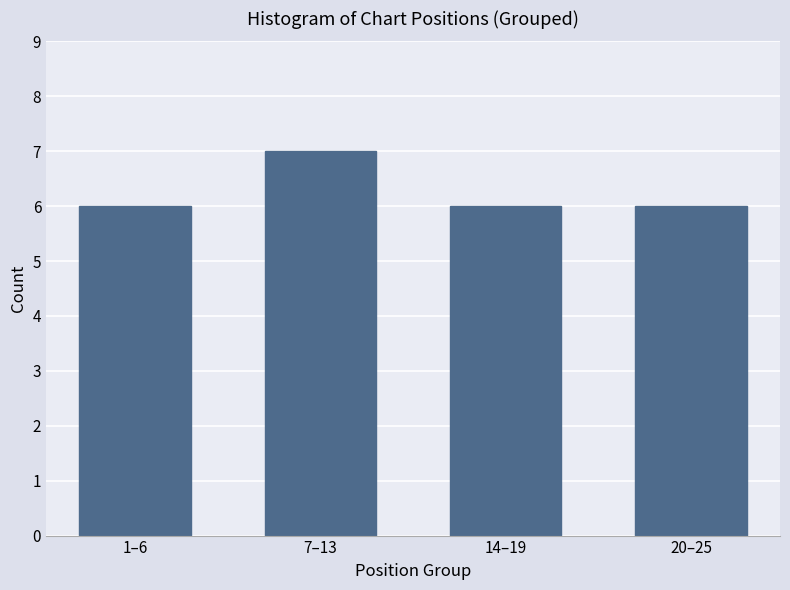

Reading left to right, transcribe all the data shown in this chart.

1–6=6	7–13=7	14–19=6	20–25=6